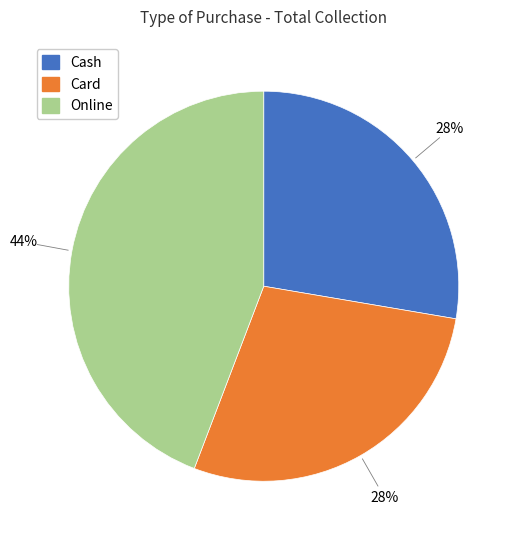

How many slices are in this pie chart?

3